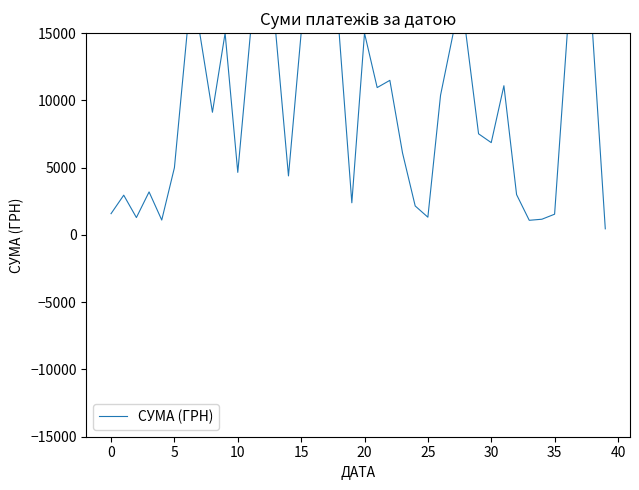

What is the difference between the maximum and minimum values?

14544.5